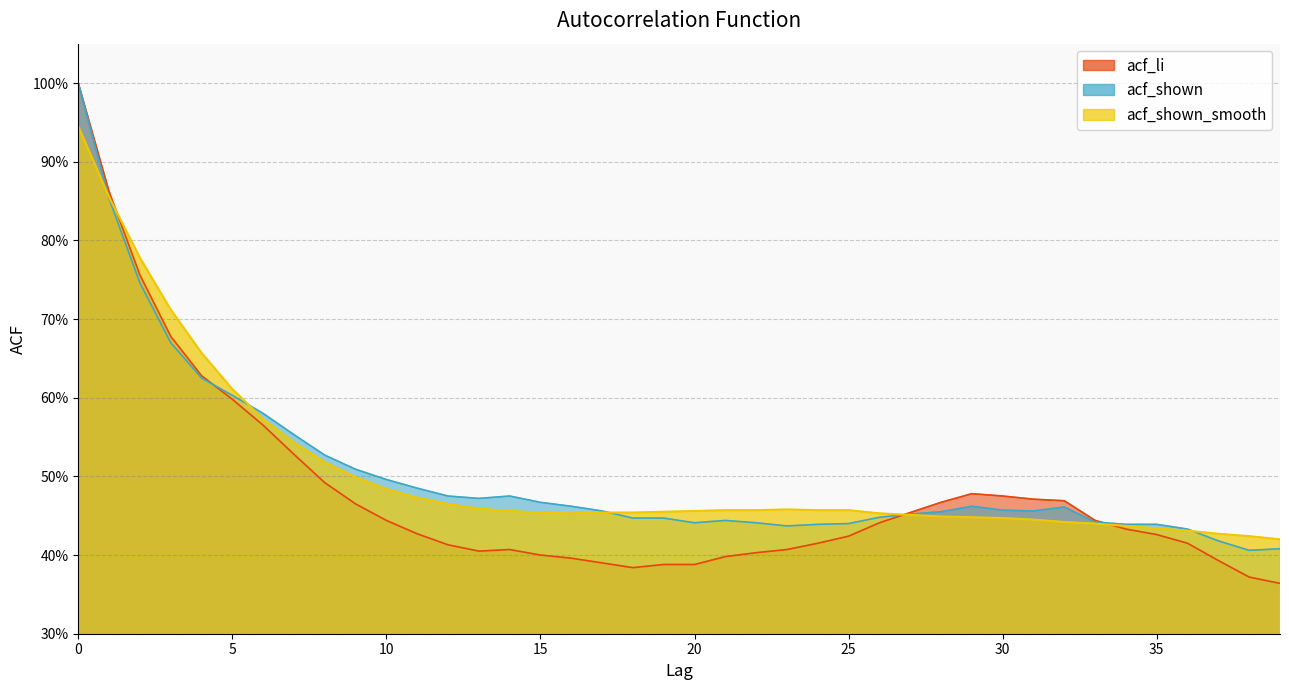

Does the chart display data point markers on the line(s)?

No